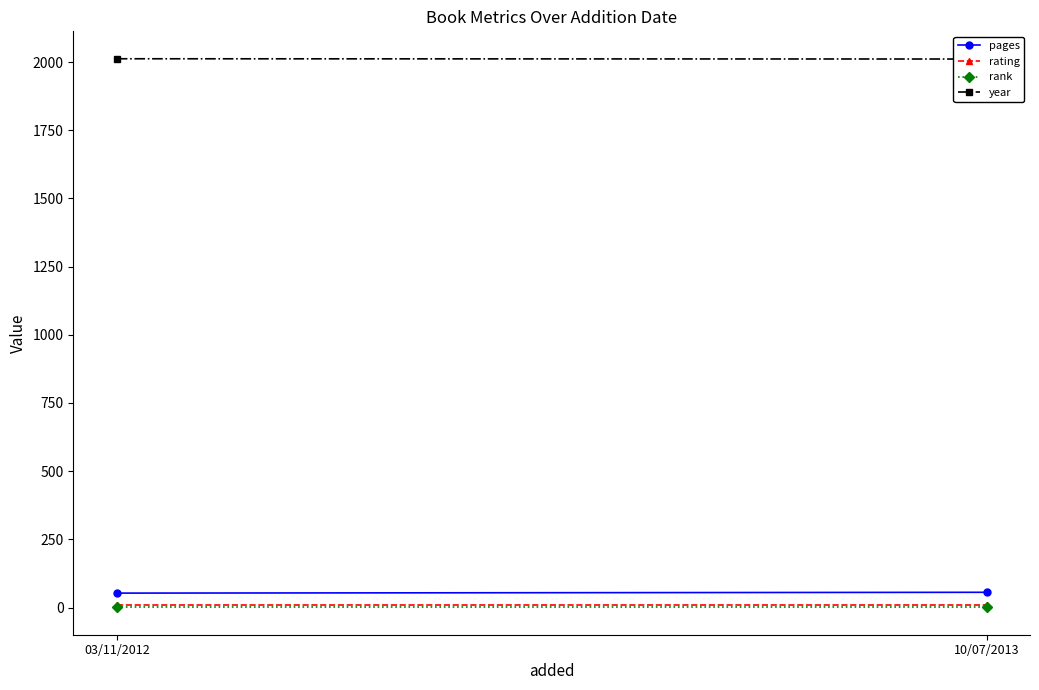

Is it true that rating equals 8 at 03/11/2012?

True